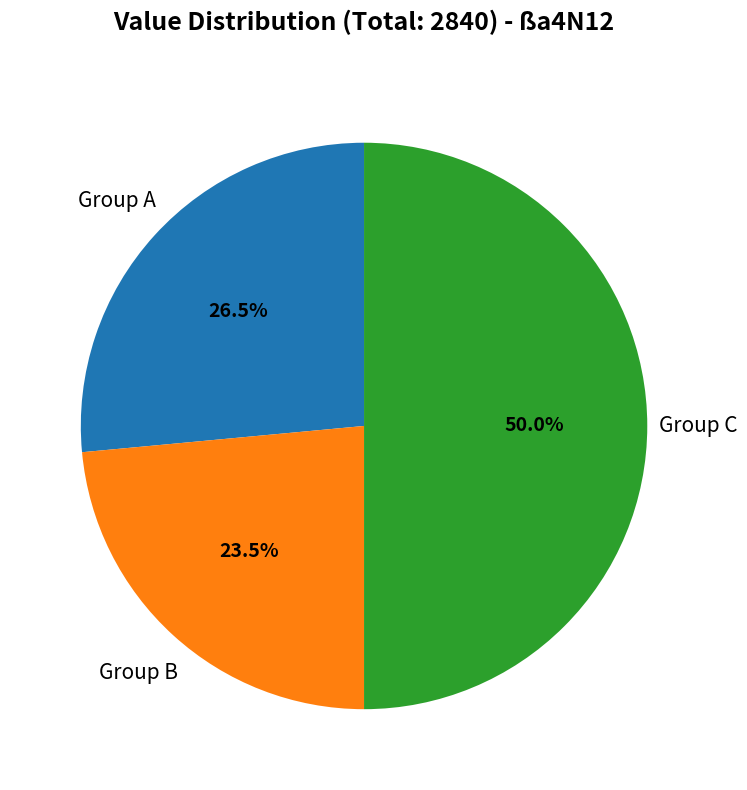

How many segments does this pie chart have?

3